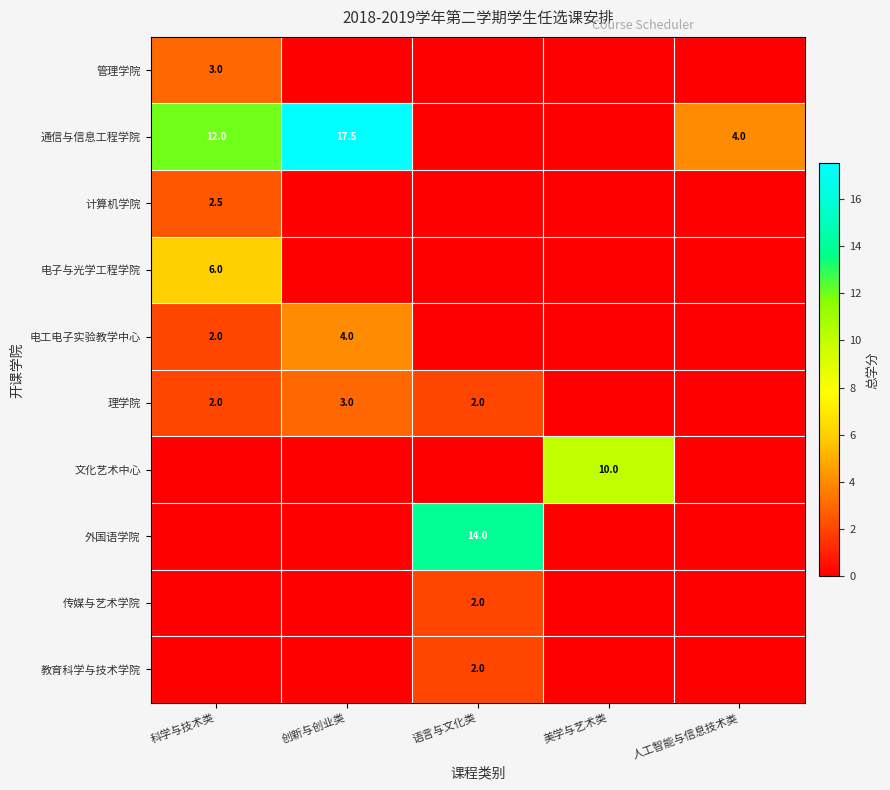

What is the difference between the maximum and minimum values in the 计算机学院 series?

2.5